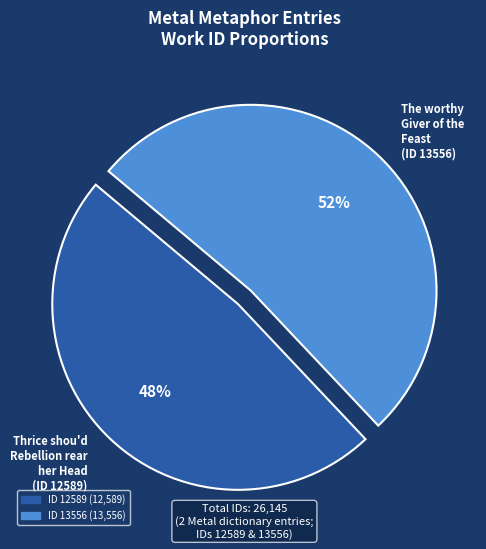

Is it true that Thrice shou'd Rebellion rear her Head is 48% of the pie?

True